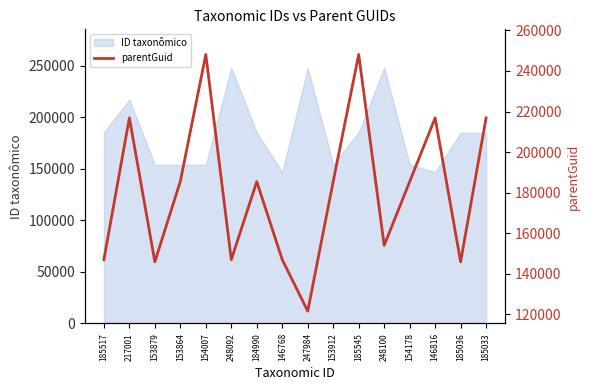

The value of ID taxonômico at 185545 is 103965. True or false?

False